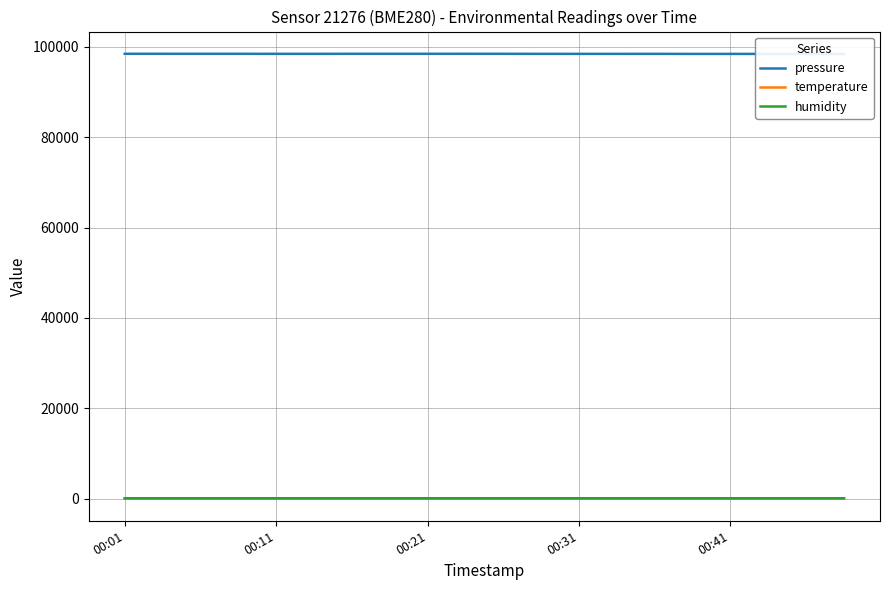

The pressure series shows 98440.4 at 5. True or false?

True